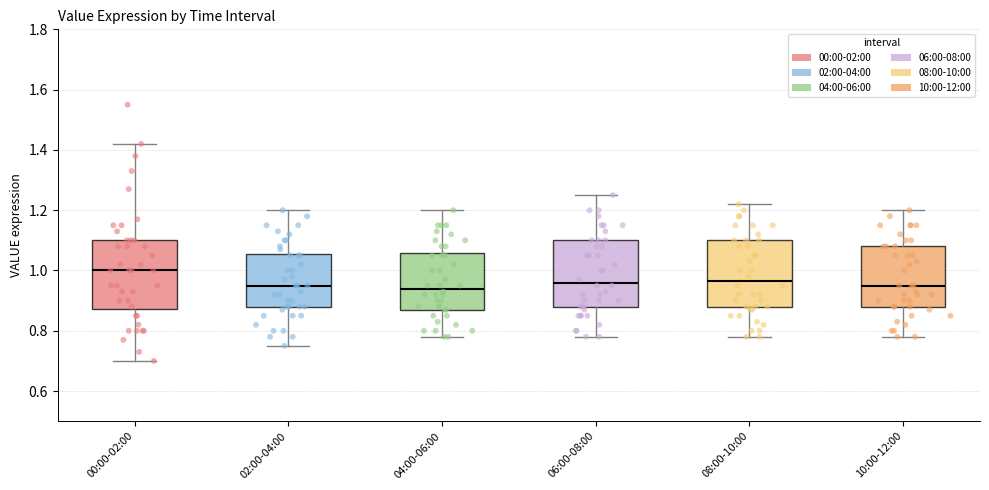

Where does the lower whisker of the box for 08:00-10:00 end on the y-axis? The values are not printed on the chart, so give them approximately, as read against the axis.

0.78